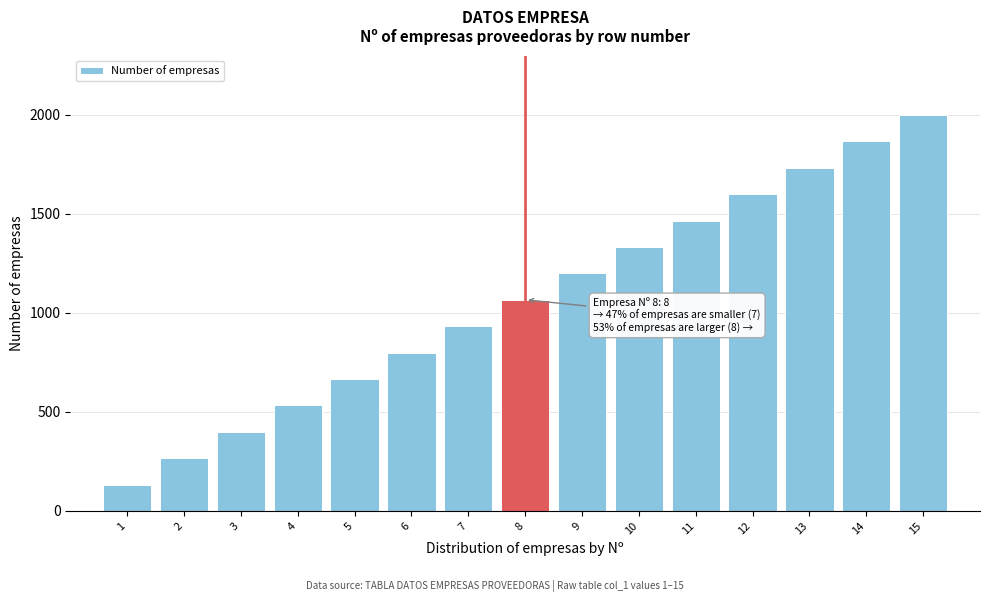

Reading left to right, list all the values displayed in this chart.

1=133.3	2=266.7	3=400.0	4=533.3	5=666.7	6=800.0	7=933.3	8=1066.7	9=1200.0	10=1333.3	11=1466.7	12=1600.0	13=1733.3	14=1866.7	15=2000.0